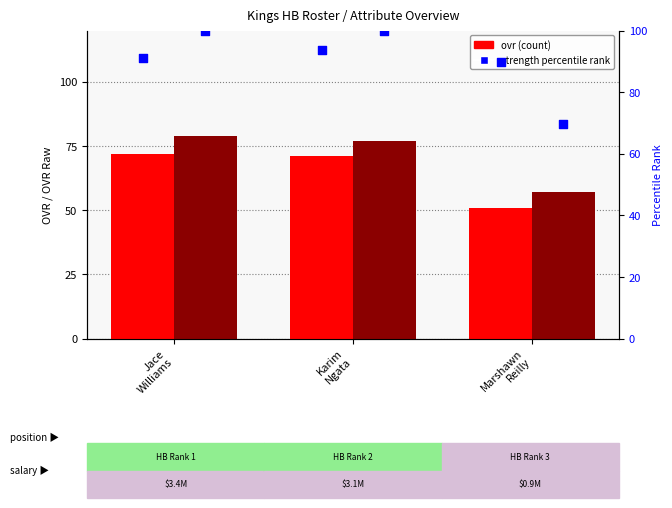

Which series has the largest total across all categories?

strength %ile